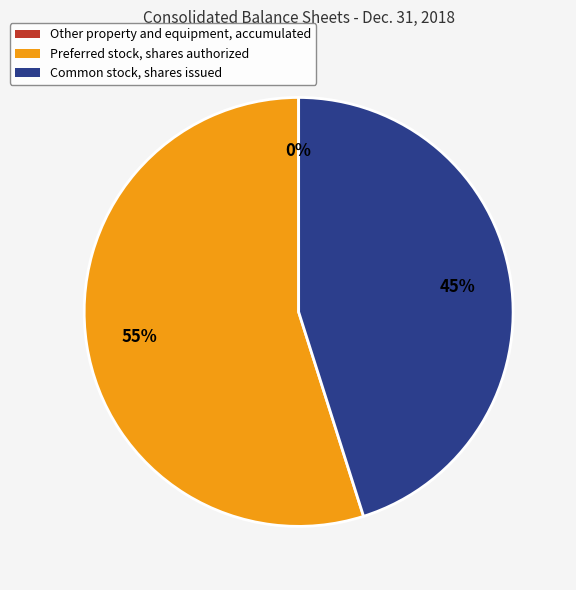

Which category has the biggest portion of the pie?

Preferred stock, shares authorized